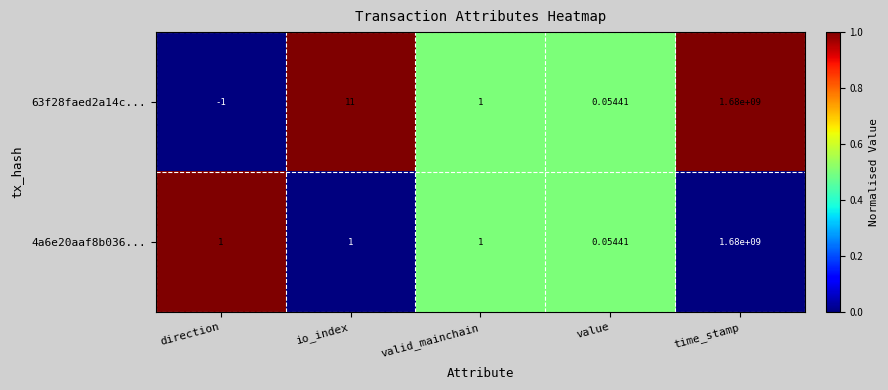

List the labels in order of 63f28faed2a14c... value, largest first.

time_stamp, io_index, valid_mainchain, value, direction